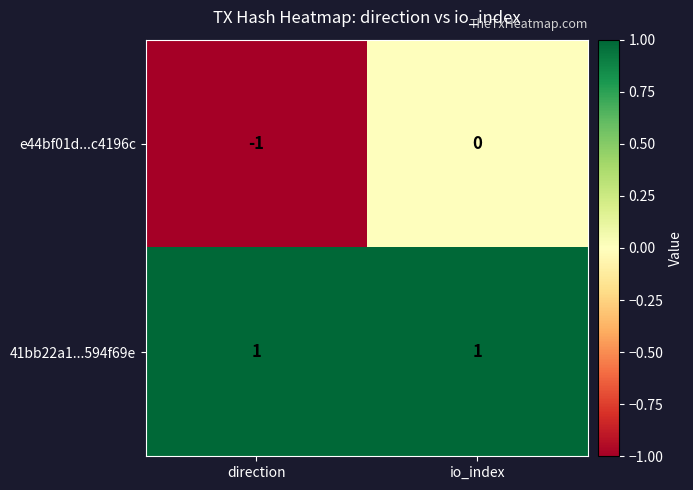

Which category has the highest value in the e44bf01d...c4196c series?

io_index